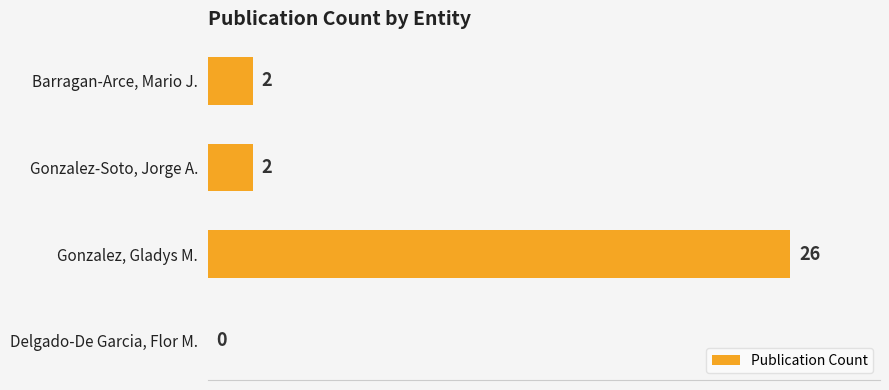

What is the maximum value shown in the chart?

26